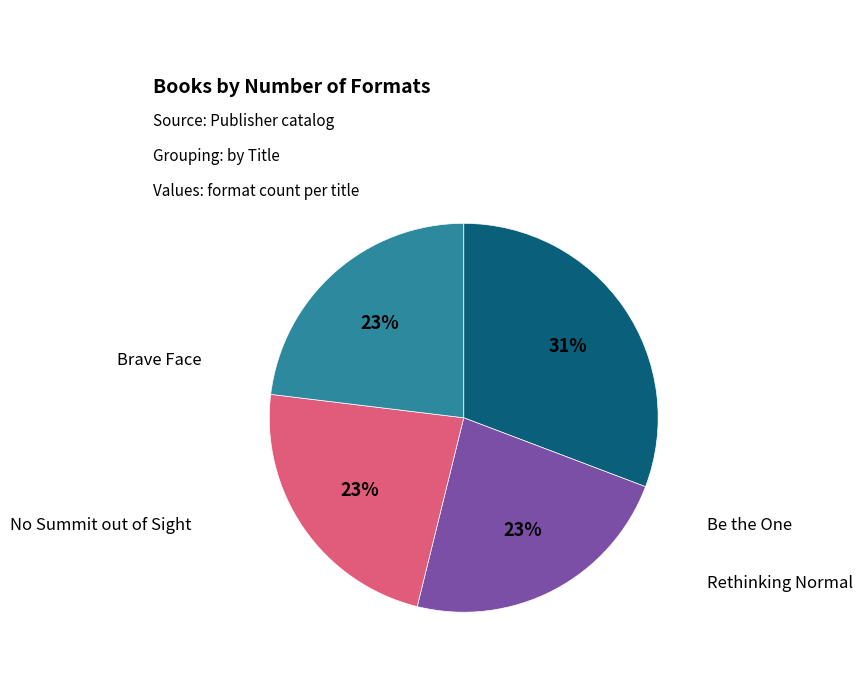

Is there a majority slice in this chart?

No